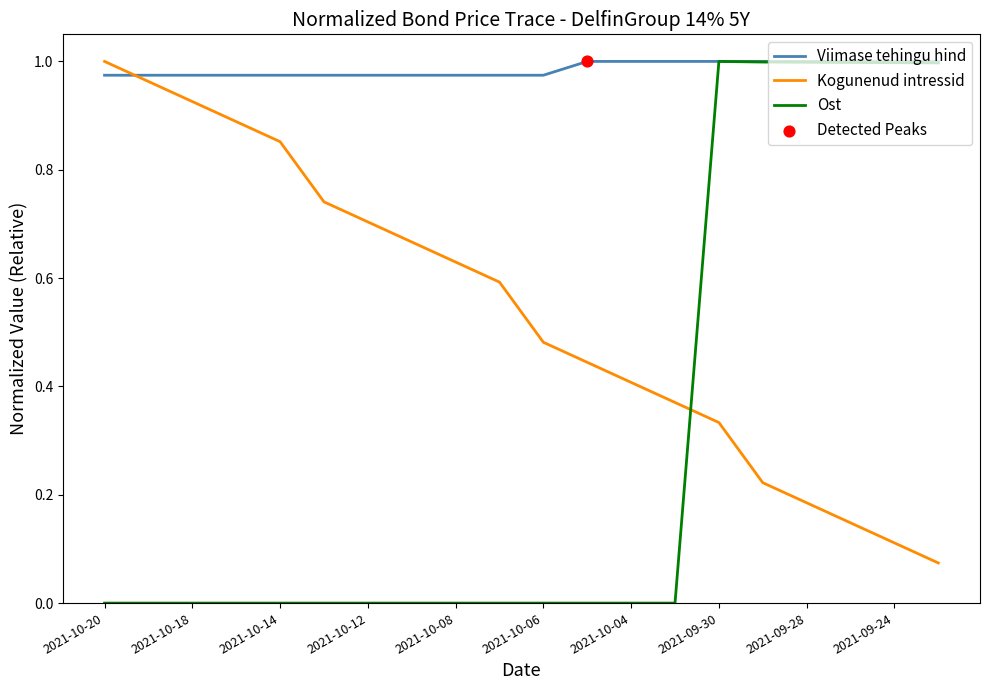

Which series has the largest range (max minus min)?

Ost